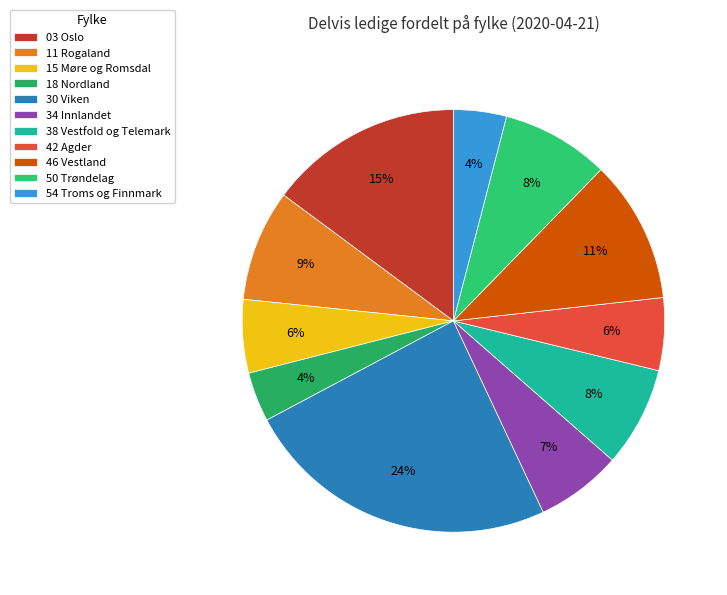

Which slice is the smallest?

18 Nordland